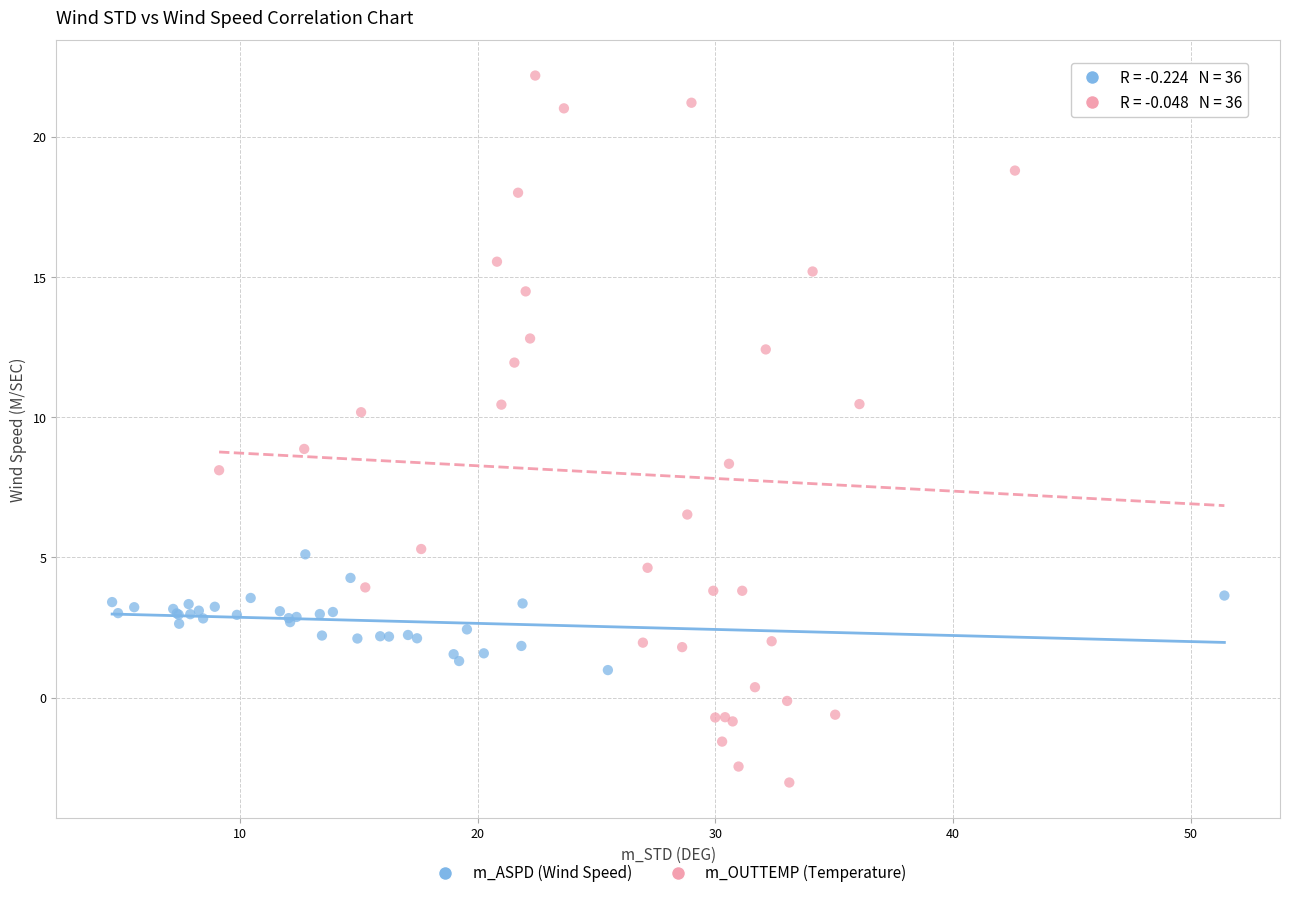

Which series contains the lowest Y value?

m_OUTTEMP (Temperature)